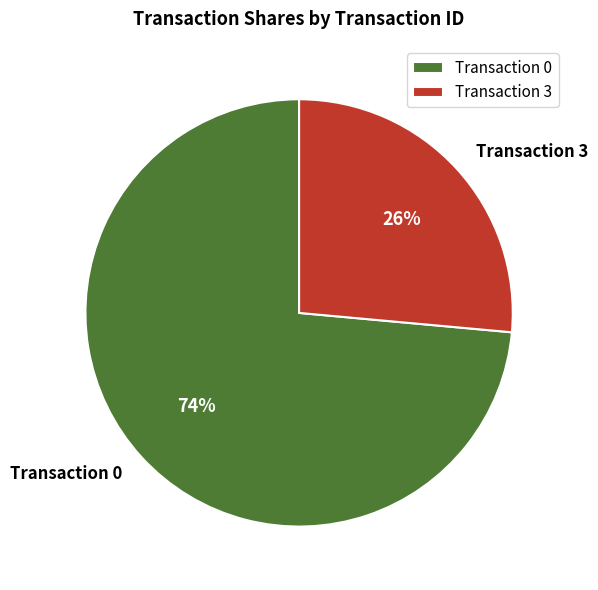

To the nearest percent, what is the average slice percentage?

50%